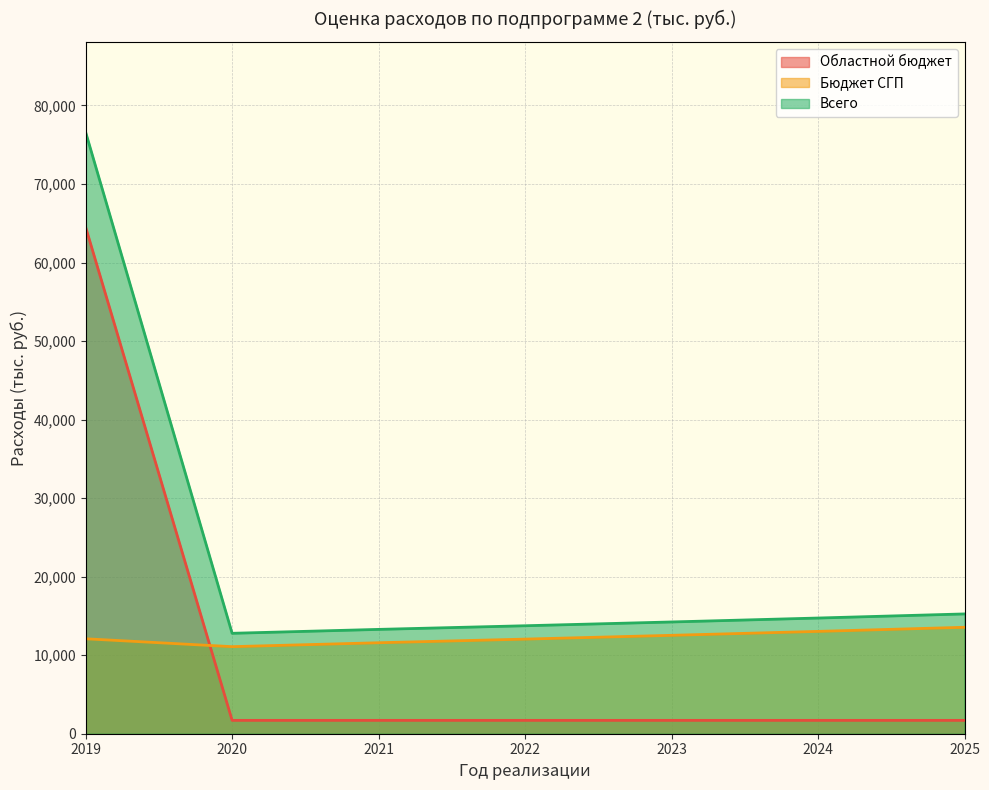

Count the number of categories in the chart.

7